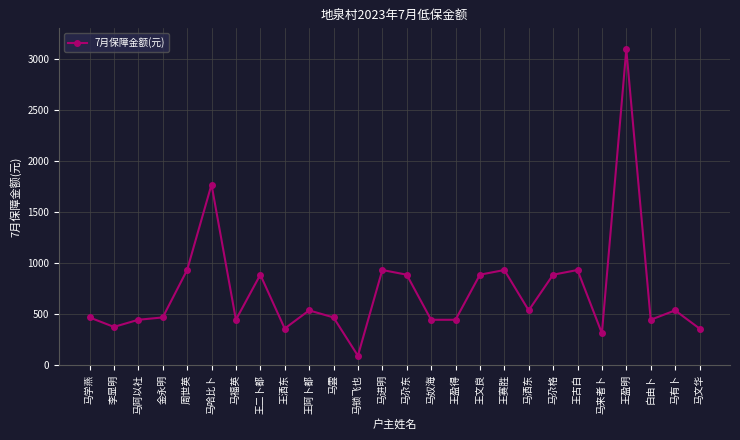

The value at 王洒东 is 596. True or false?

False